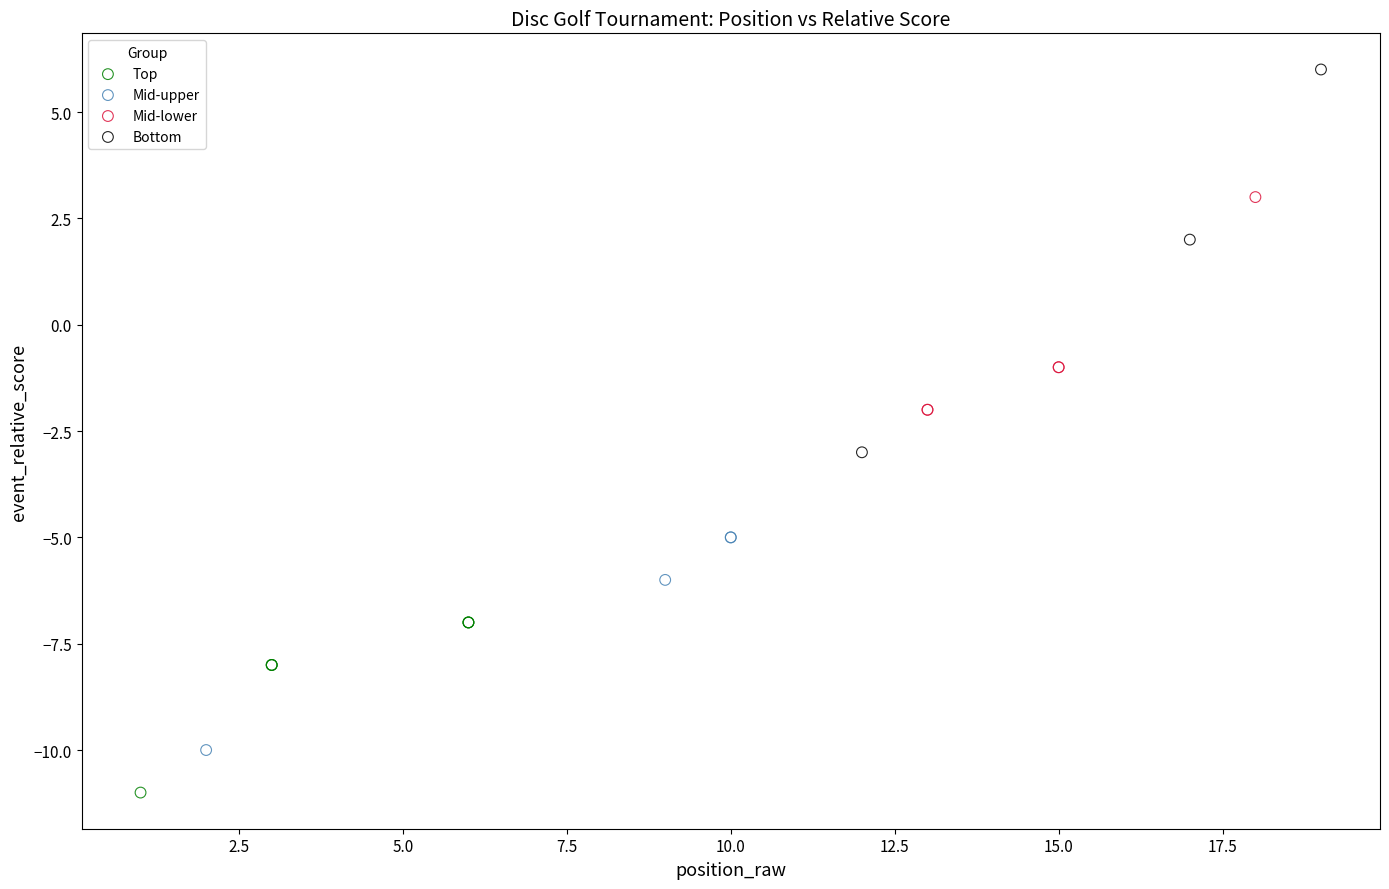

Which series has the widest spread of Y values?

Bottom